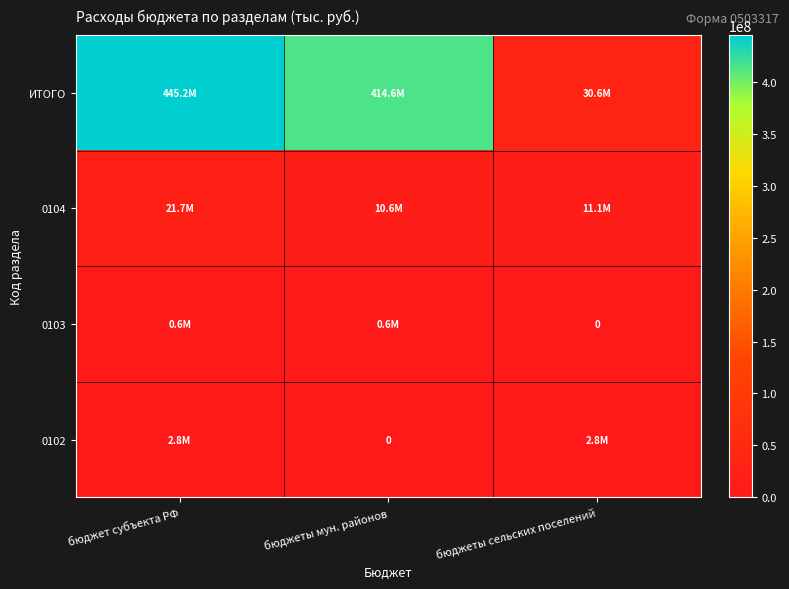

At which category does the chart reach its minimum across all series?

бюджеты сельских поселений